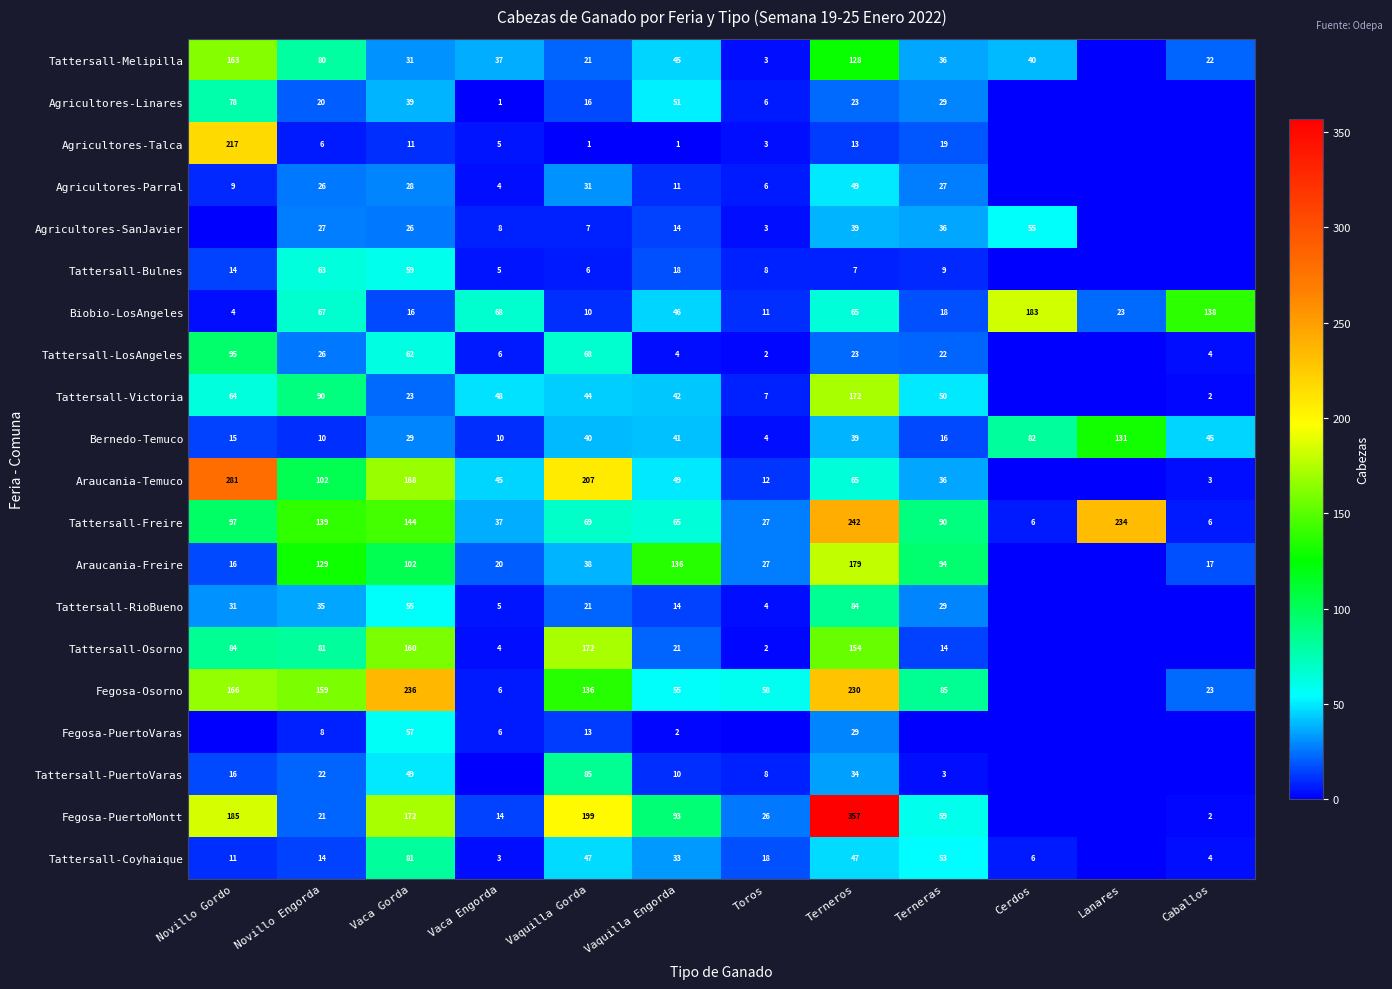

At which label is Bernedo-Temuco closest to 67?

Cerdos